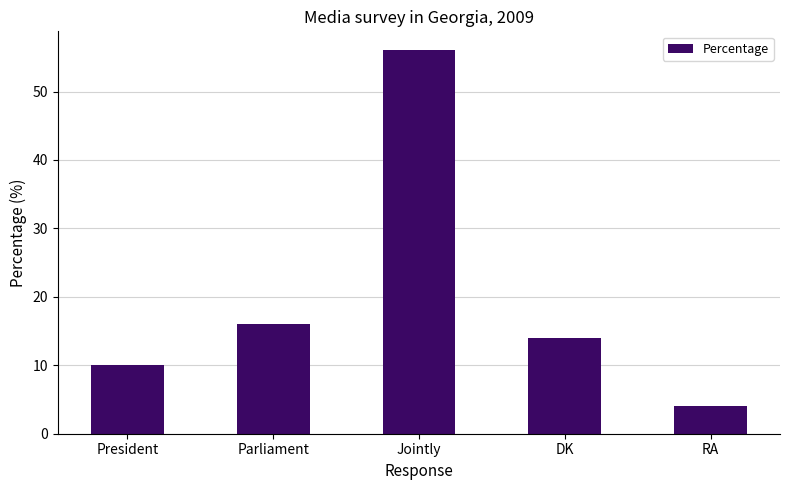

True or false: the data shows 14 at DK.

True